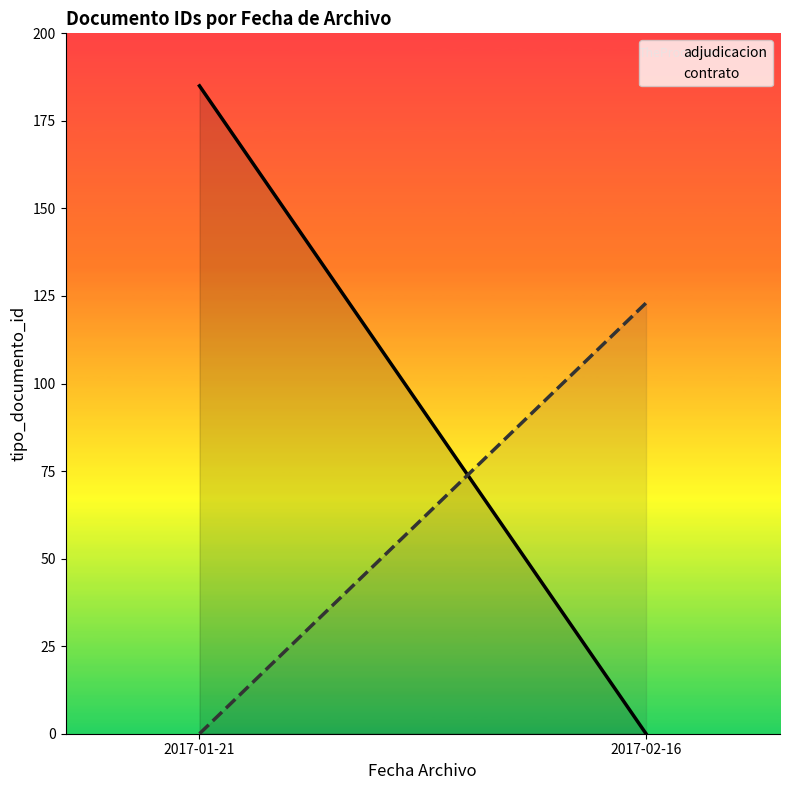

List the labels in order of adjudicacion value, smallest first.

2017-02-16, 2017-01-21